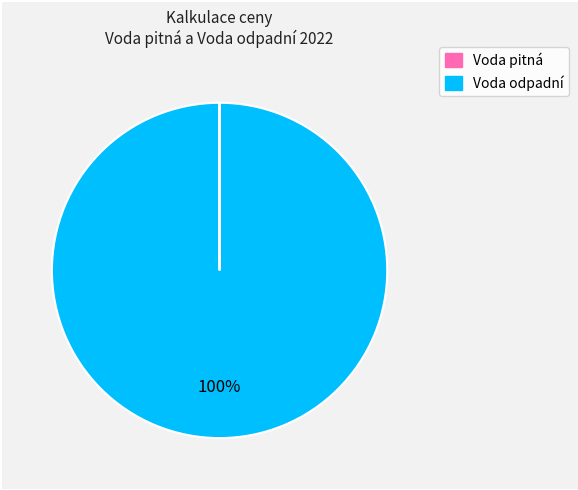

Is there any slice that represents more than half of the pie?

Yes